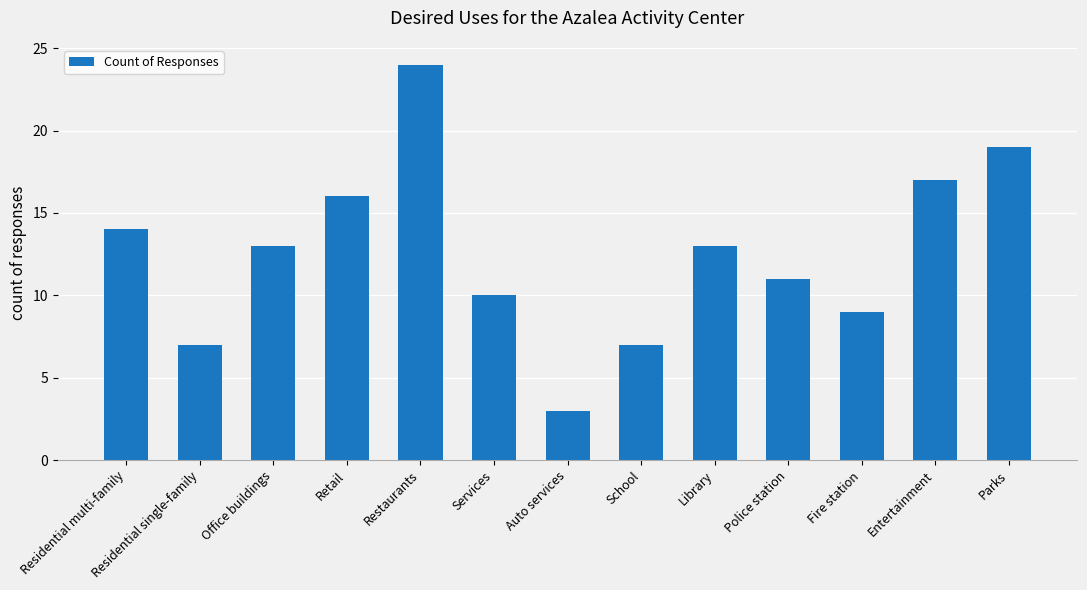

What is the label of the 2nd bar from the right?

Entertainment